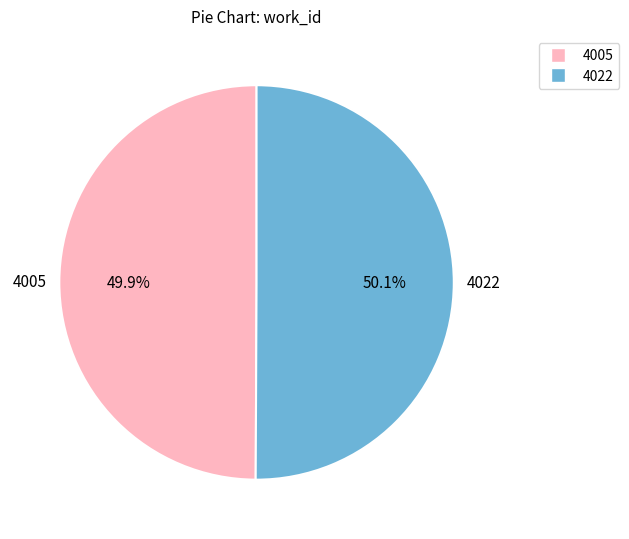

The 4005 slice represents 50% of the pie. True or false?

True